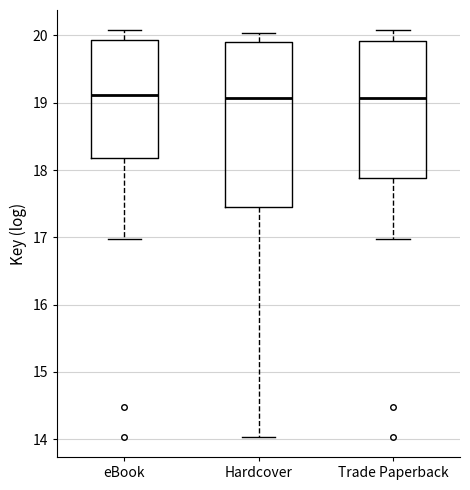

Reading left to right, transcribe this box plot: for each box, give where its median line is, the range the box spans, and where its two whiskers end, as read against the y-axis. The values are not printed on the chart, so give them approximately, as read against the axis.

eBook: median 19.1, box 18.2 to 19.9, whiskers 17.0 to 20.1
Hardcover: median 19.1, box 17.5 to 19.9, whiskers 14.0 to 20.0
Trade Paperback: median 19.1, box 17.9 to 19.9, whiskers 17.0 to 20.1